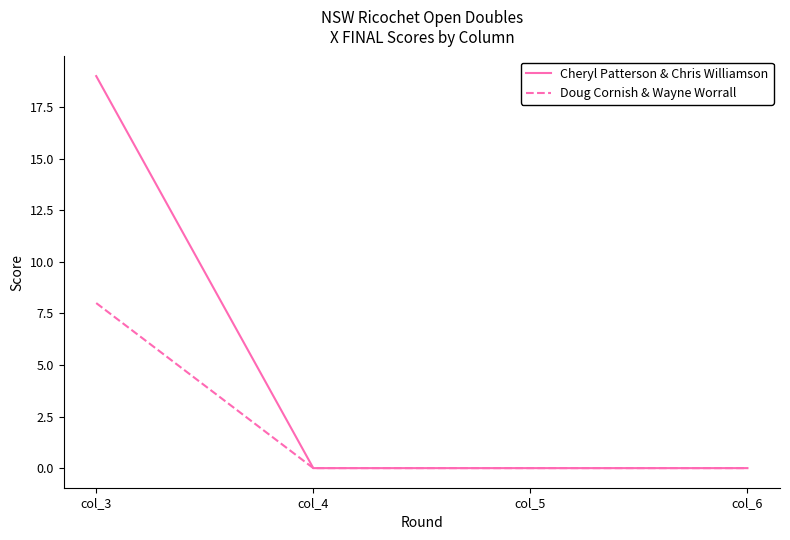

List the series in order of their overall mean, lowest first.

Doug Cornish & Wayne Worrall, Cheryl Patterson & Chris Williamson